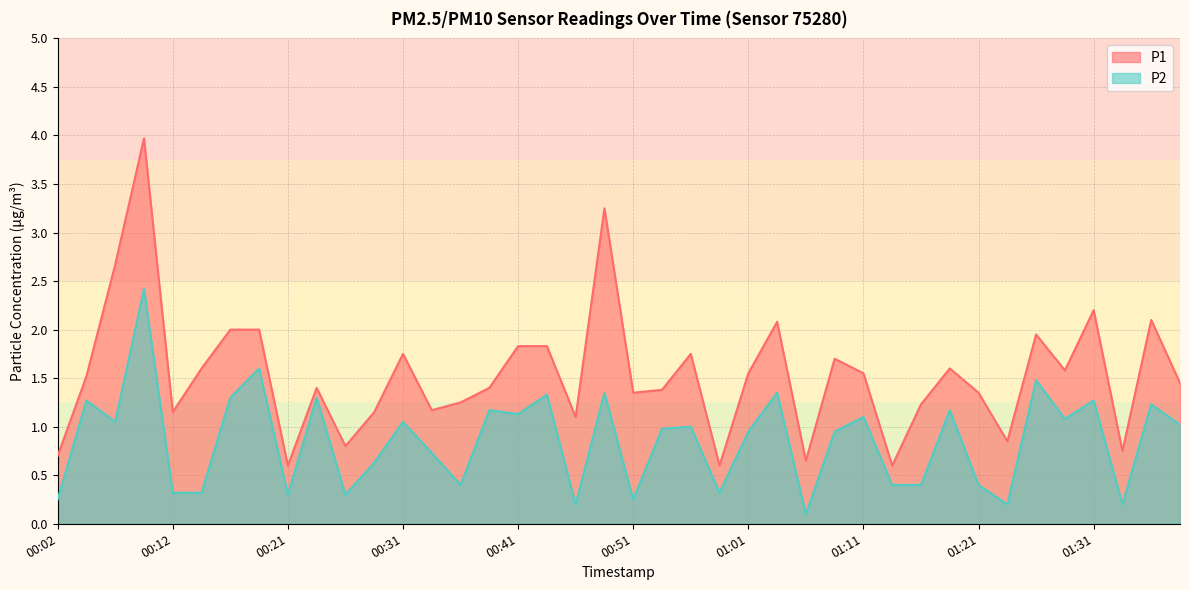

Count the number of data series in this chart.

2